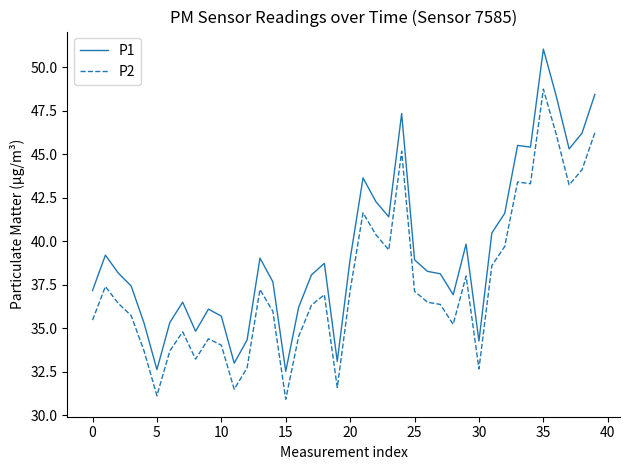

How many categories are shown in the chart?

40